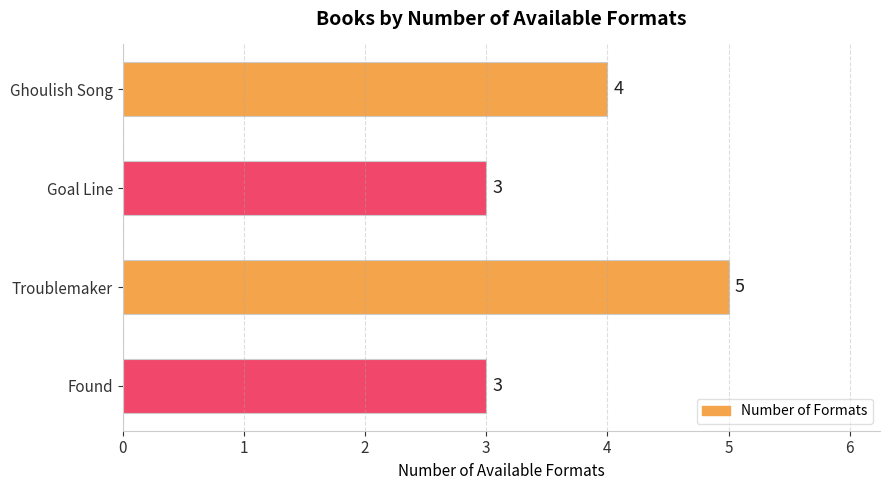

Is it true that the value at Ghoulish Song is 1?

False